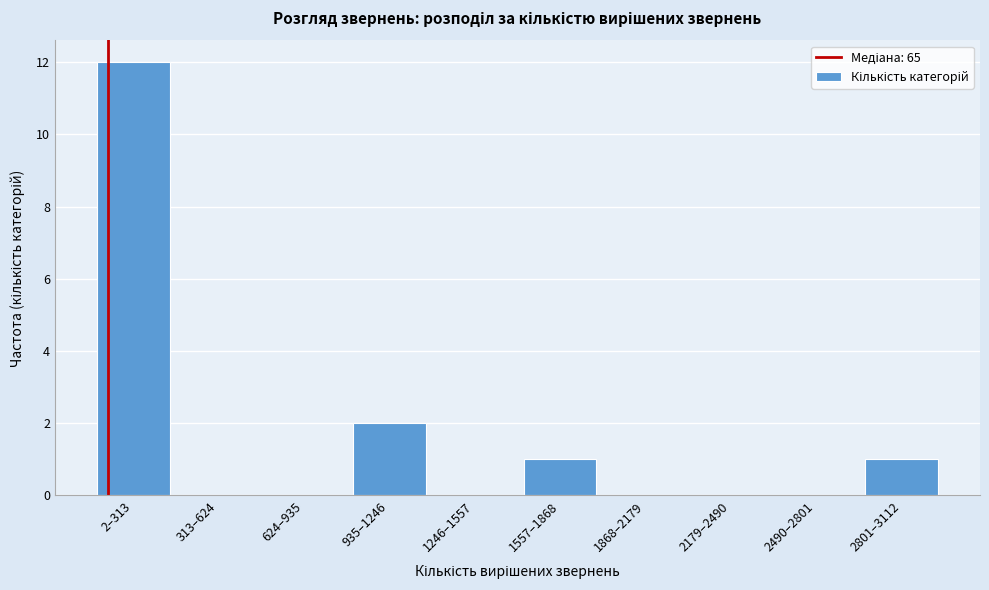

Reading left to right, list all the values displayed in this chart.

2–313=12	313–624=0	624–935=0	935–1246=2	1246–1557=0	1557–1868=1	1868–2179=0	2179–2490=0	2490–2801=0	2801–3112=1